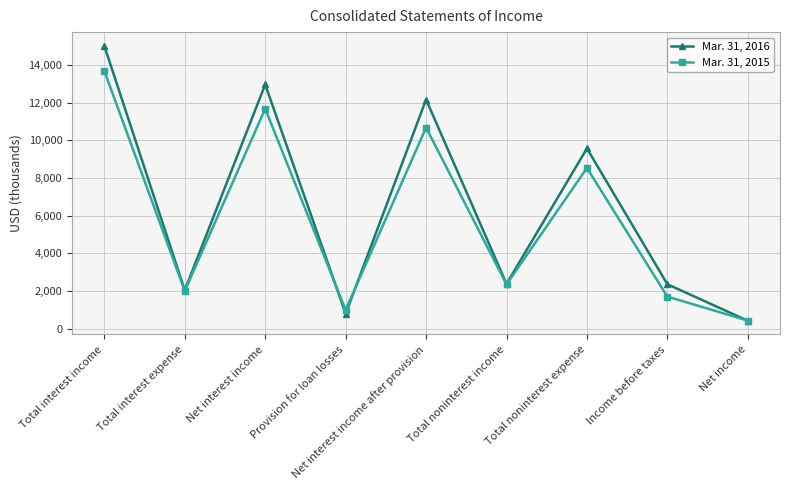

Is this an area chart (filled region under the line)?

No